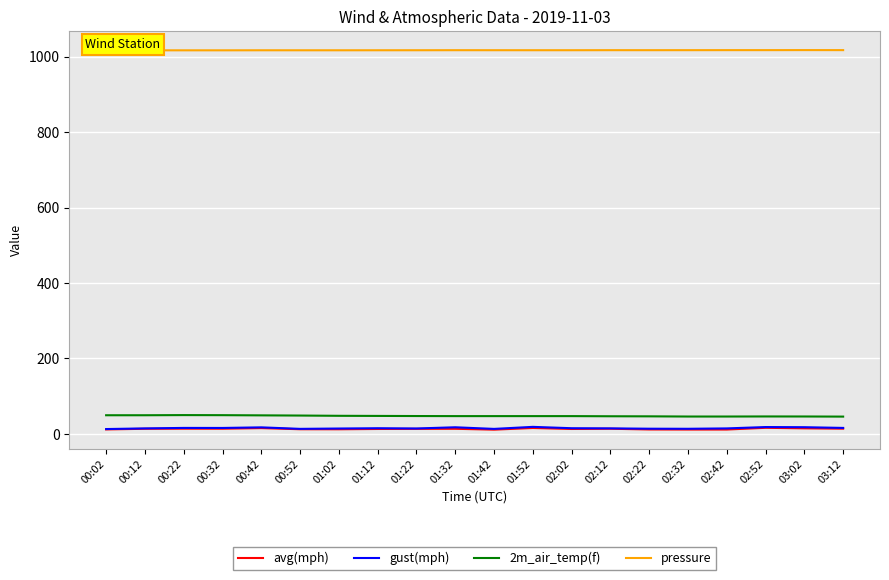

In pressure, how many points are lower than both neighbors (excluding endpoints)?

4